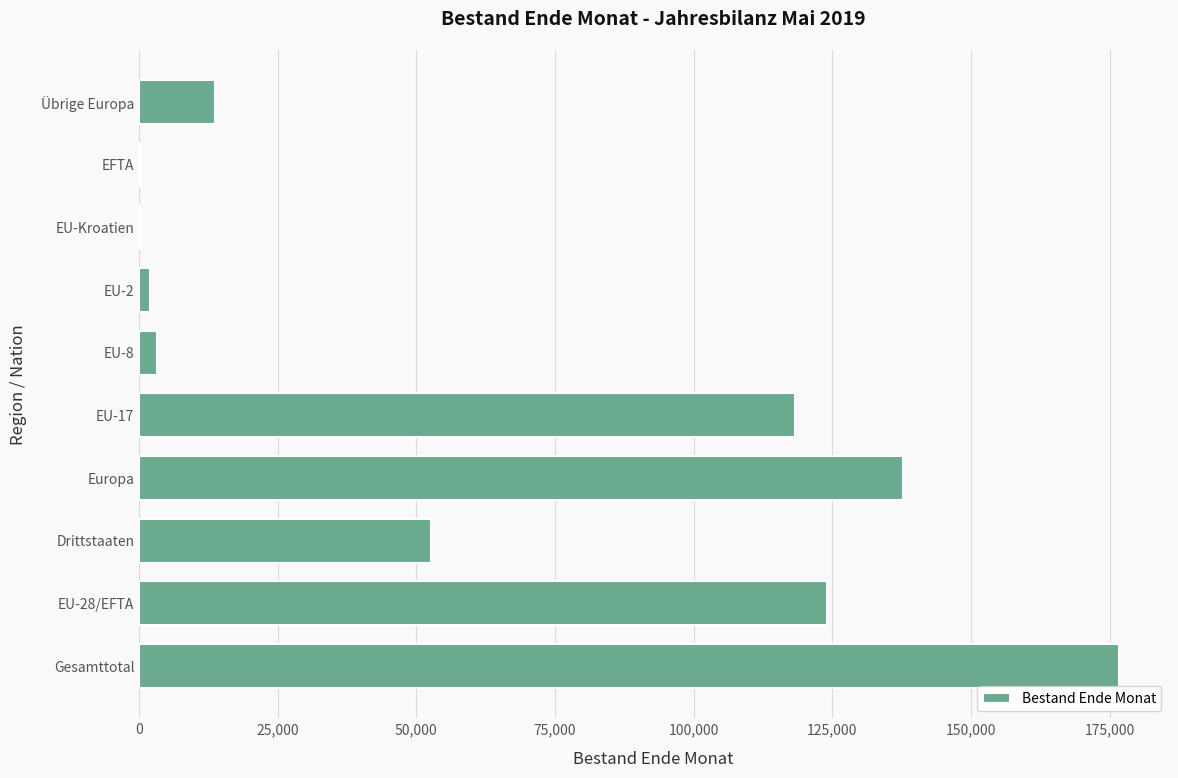

What is the sum of all values?

628904